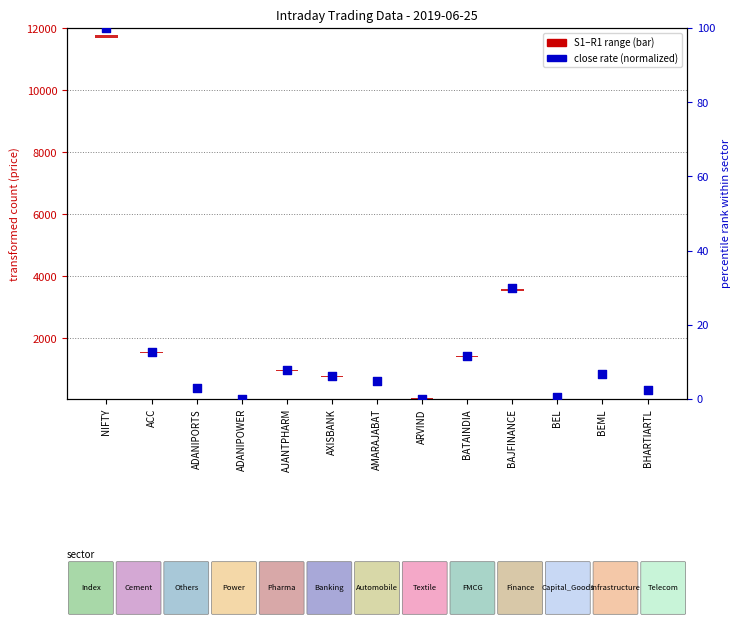

Between ADANIPOWER and BHARTIARTL, which is larger?

BHARTIARTL